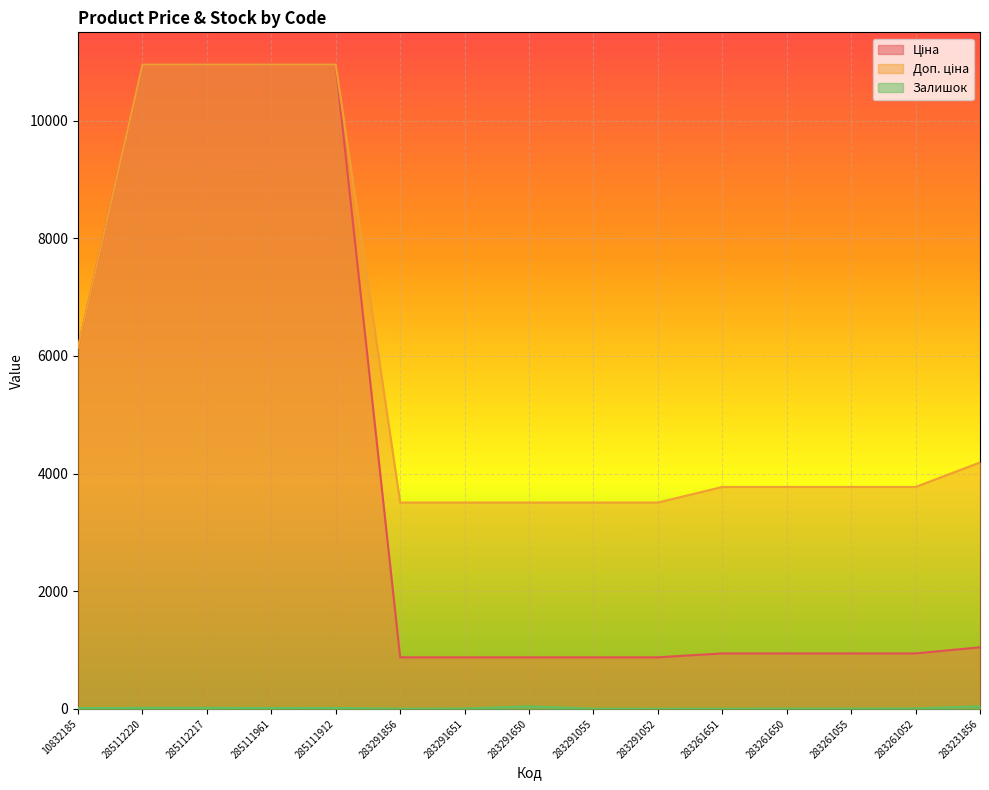

How many data points in Ціна are above 943?

10